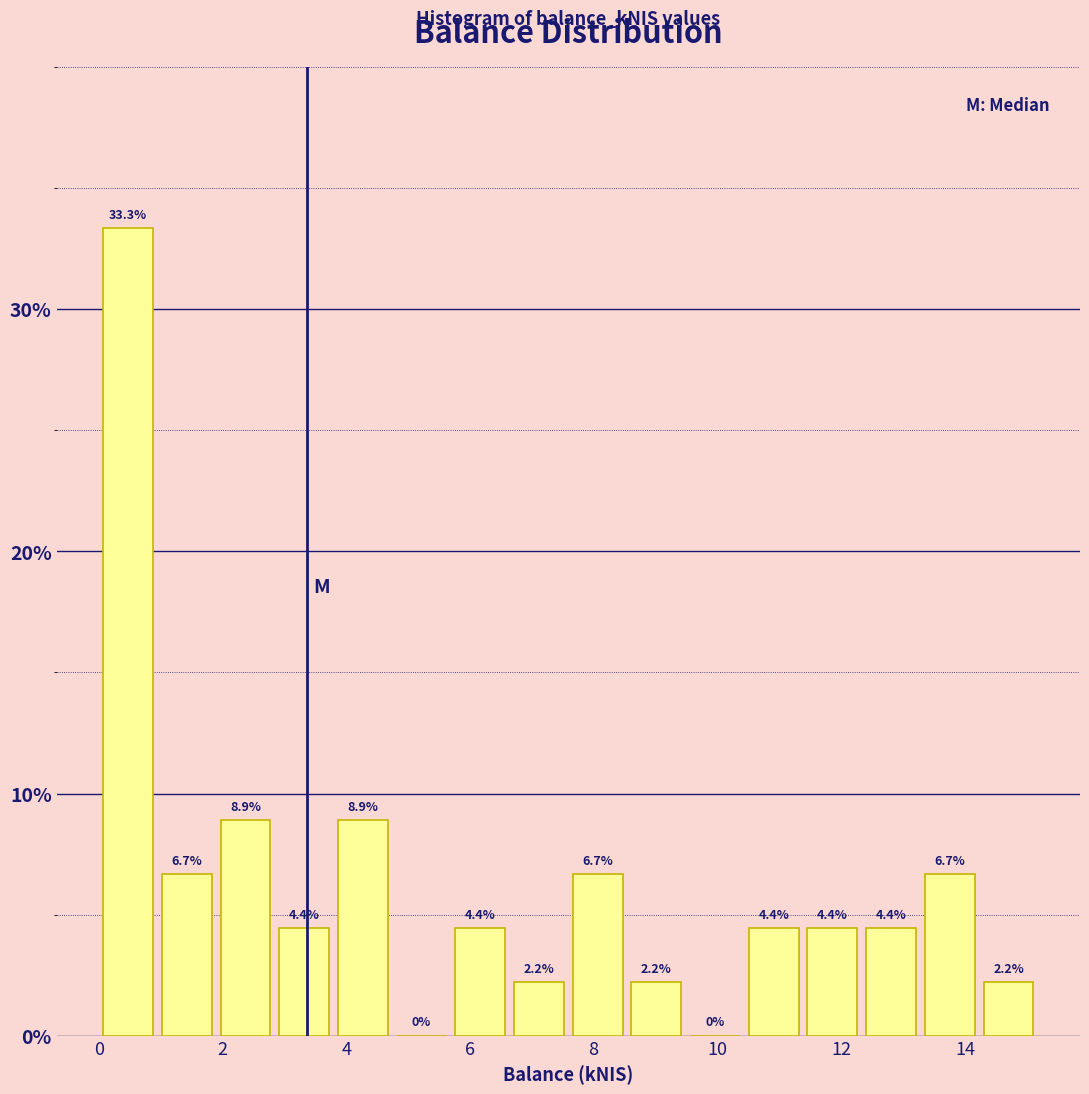

What is the height of the bar covering 7.6 to 8.6 on the x-axis? The bar edges are not printed on the chart, so give them approximately, as read against the axis.

6.7